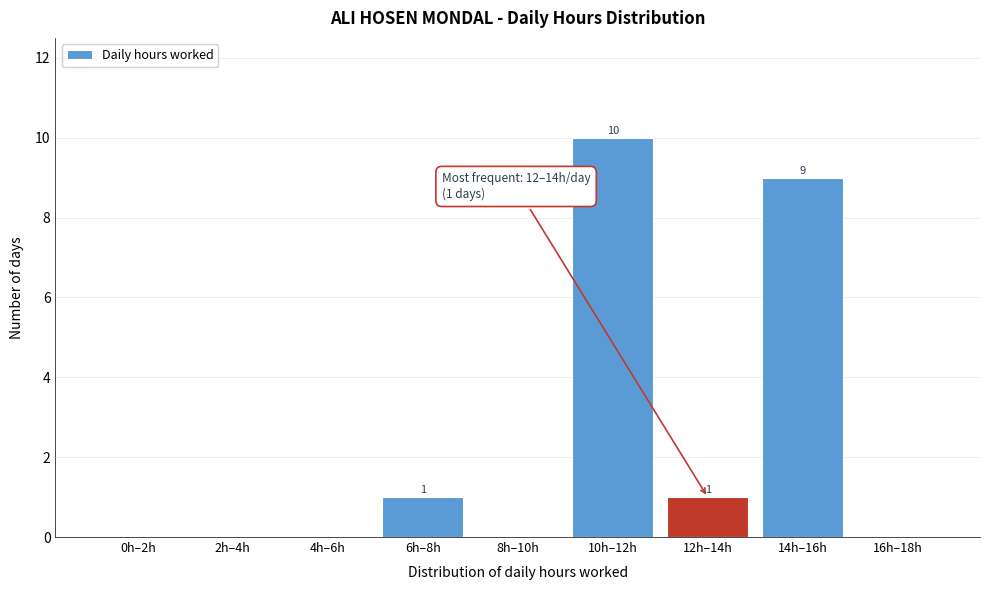

Reading left to right, transcribe all the data shown in this chart.

0h–2h=0	2h–4h=0	4h–6h=0	6h–8h=1	8h–10h=0	10h–12h=10	12h–14h=1	14h–16h=9	16h–18h=0